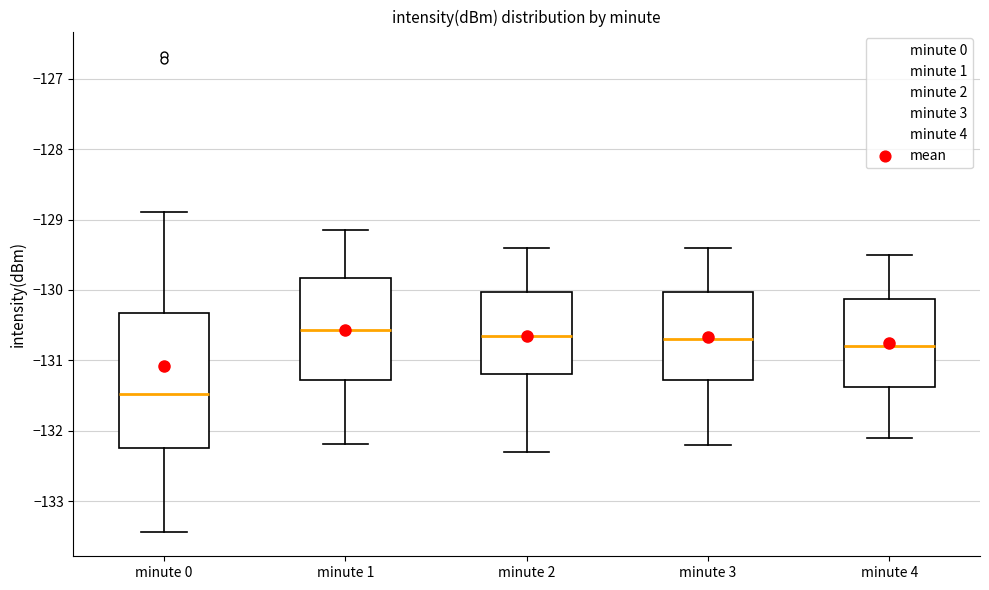

Where does the median line of the box for minute 1 sit on the y-axis? The values are not printed on the chart, so give them approximately, as read against the axis.

-130.6